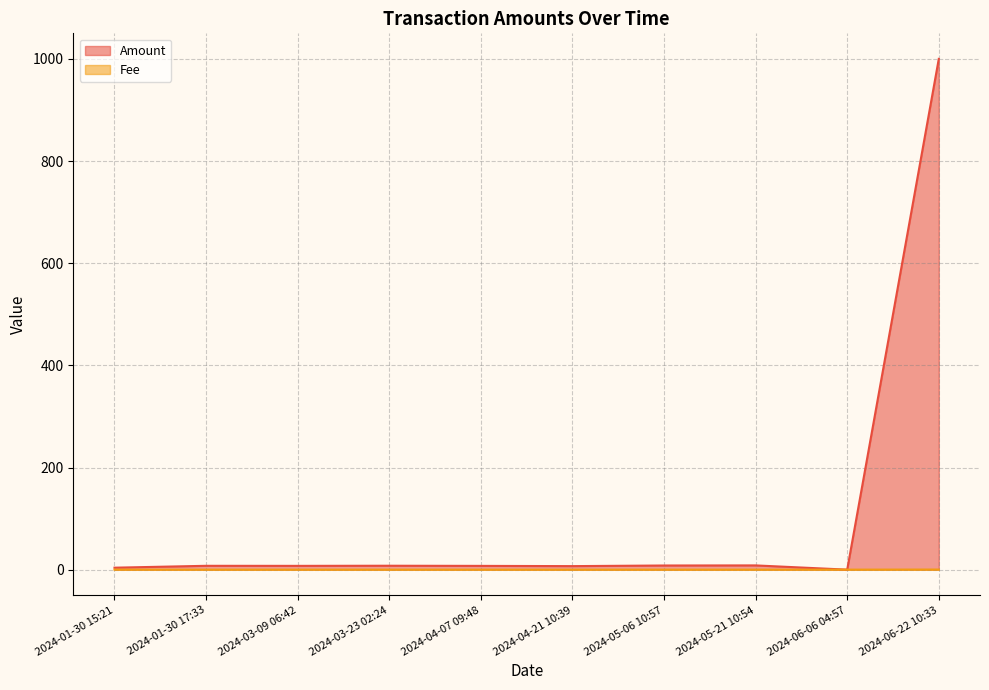

At which label does Amount first exceed 7?

2024-01-30 17:33